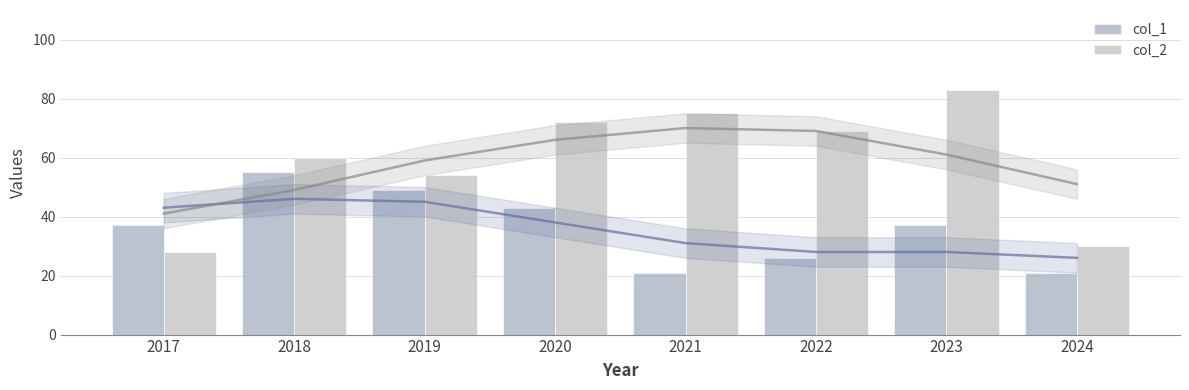

What is the value of the col_2 bar at the 2nd from the left?

60